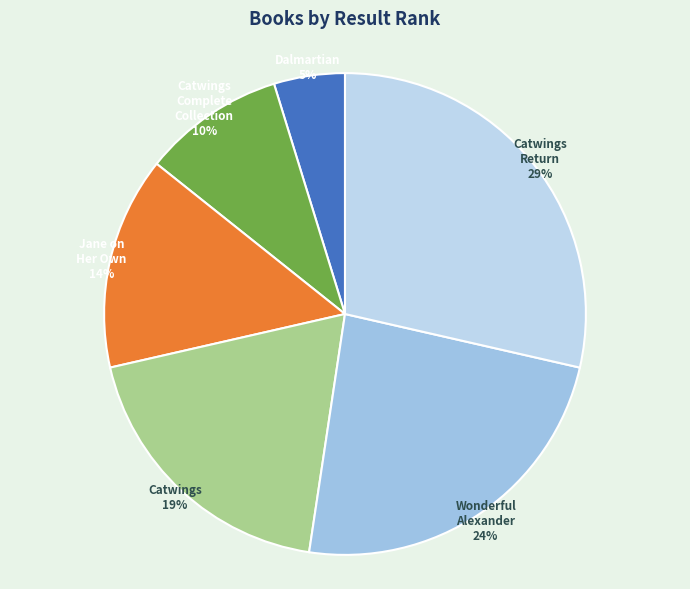

Rank the categories by value from highest to lowest.

Catwings Return, Wonderful Alexander and the Catwings, Catwings, Jane on Her Own, Catwings Complete Collection (Boxed Set), Dalmartian